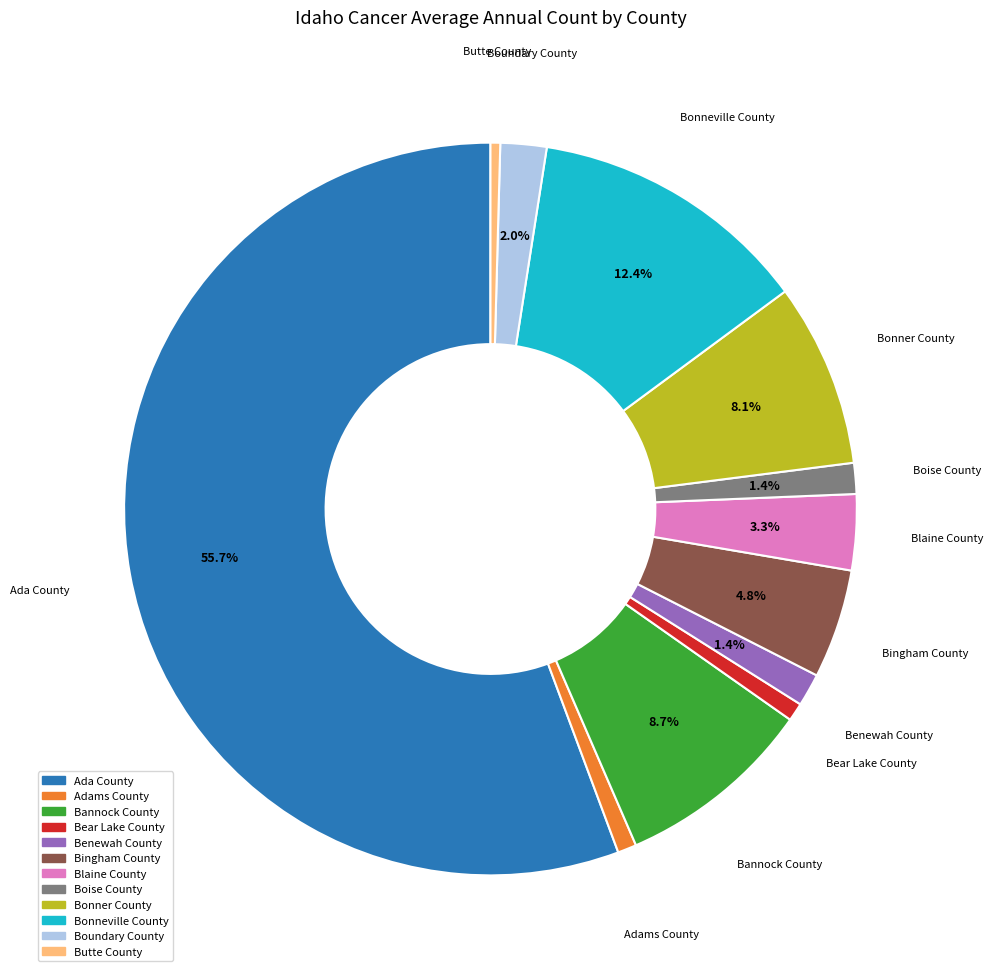

Does any single category account for the majority?

Yes